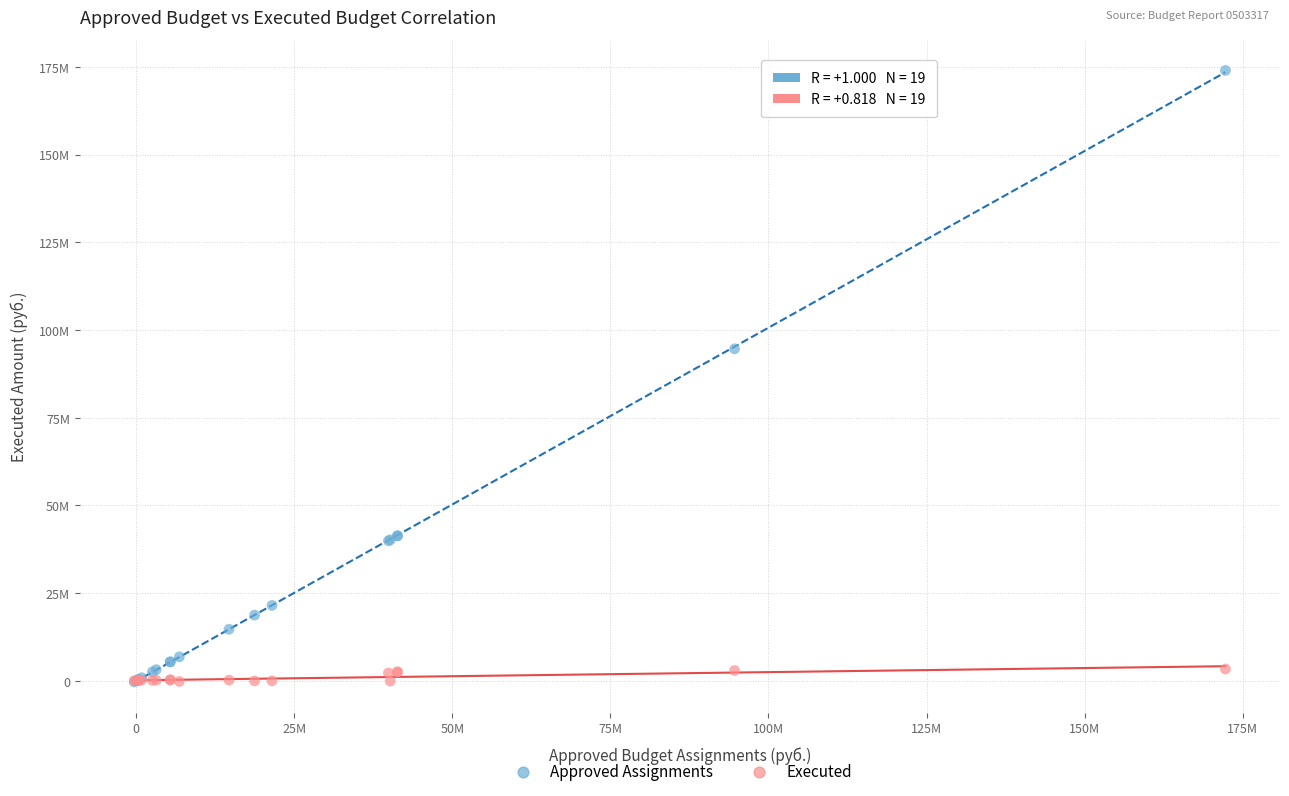

Which series reaches the maximum Y coordinate?

Approved Assignments